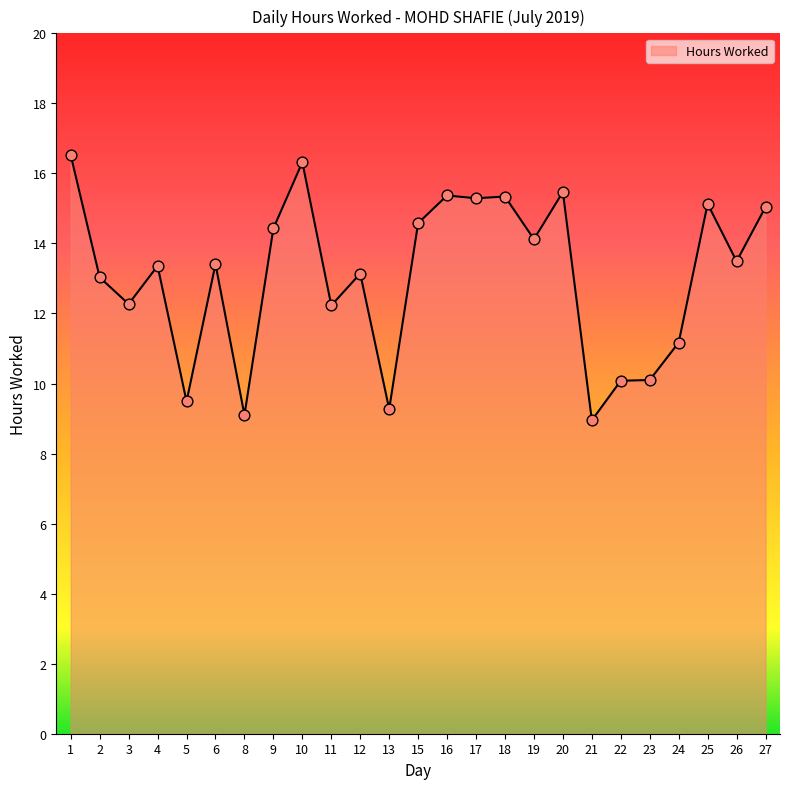

Approximately how many times larger is the value at 4 compared to 8?

1.5